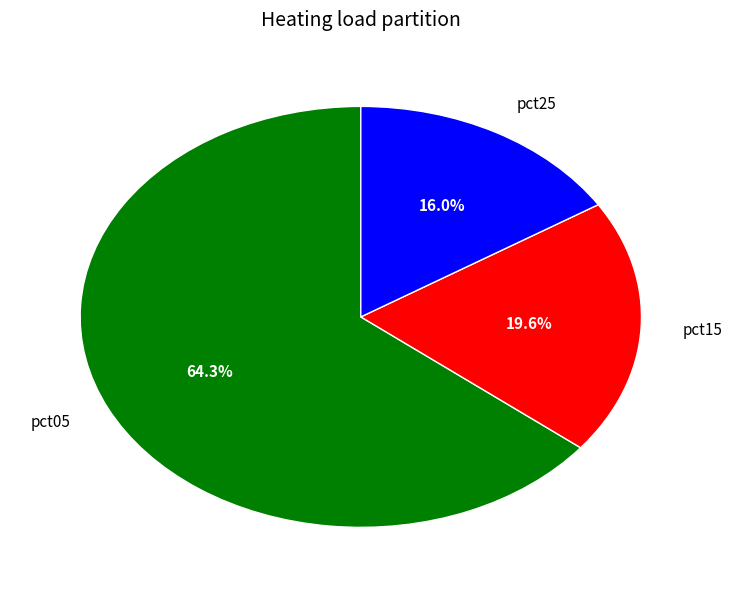

Rank the categories by value from lowest to highest.

pct25, pct15, pct05